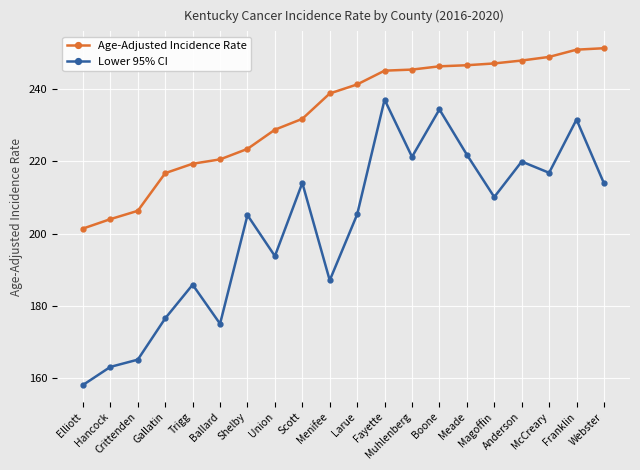

What is the difference between the Lower 95% CI values at Anderson and McCreary?

3.1